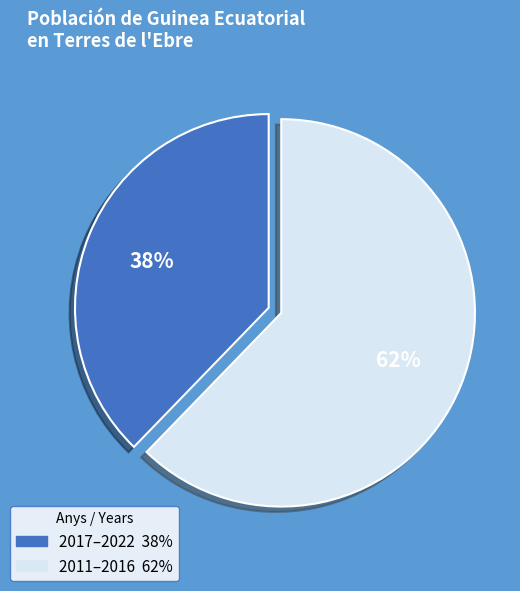

Is there any slice that represents more than half of the pie?

Yes